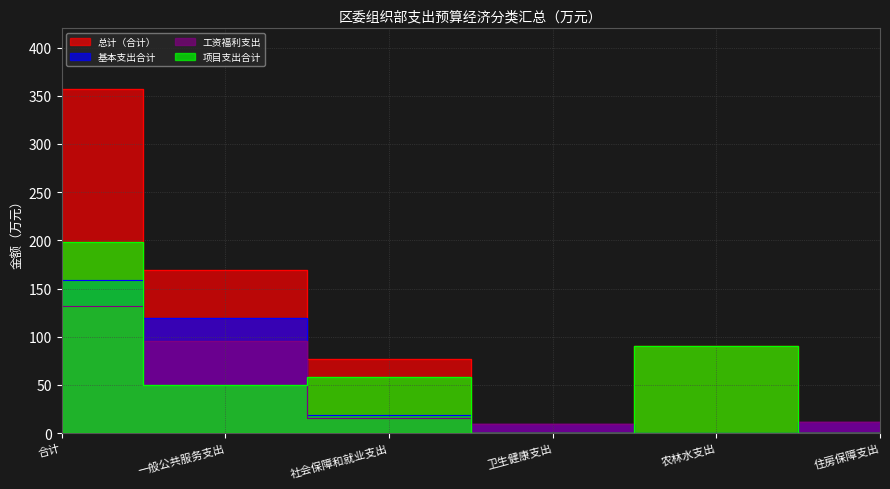

List the labels in order of 项目支出合计 value, largest first.

合计, 农林水支出, 社会保障和就业支出, 一般公共服务支出, 卫生健康支出, 住房保障支出